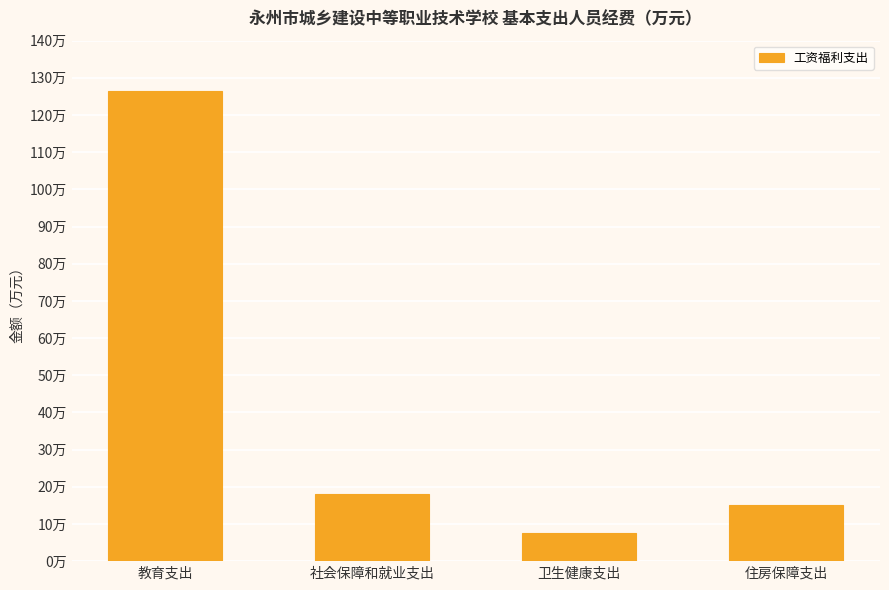

Reading left to right, transcribe all the data shown in this chart.

教育支出=126.4	社会保障和就业支出=18.1	卫生健康支出=7.7	住房保障支出=15.2